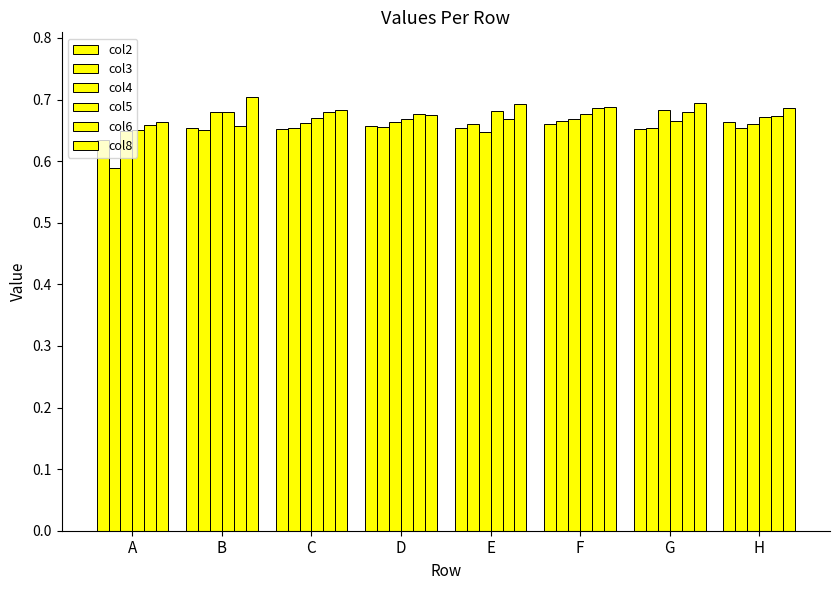

What is the value of the col4 bar at the 6th from the left?

0.7